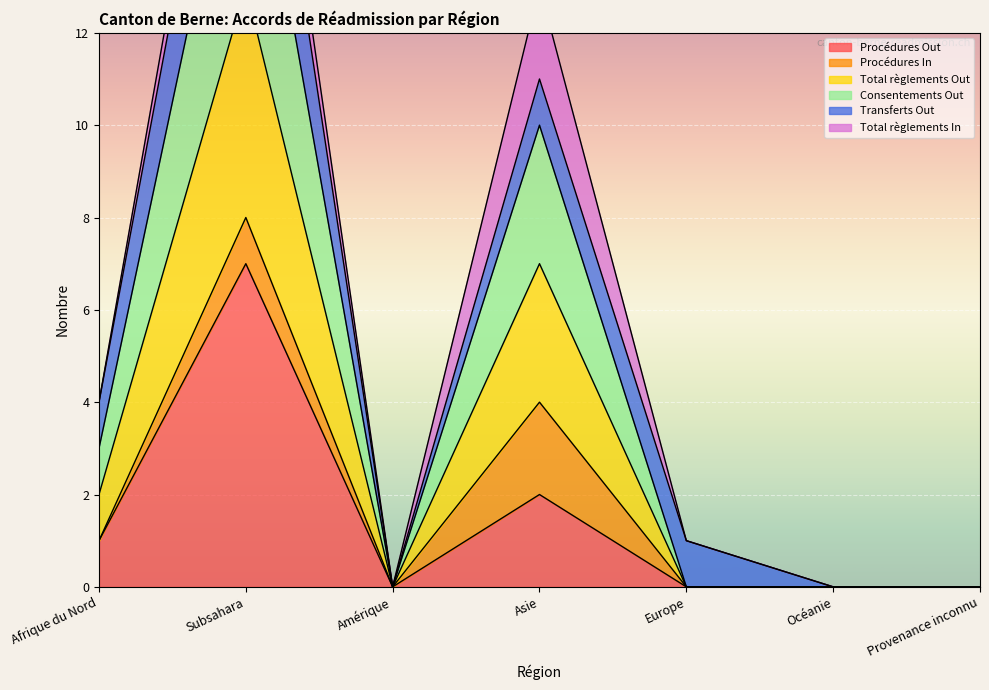

The value of Procédures Out at Subsahara is 7. True or false?

True